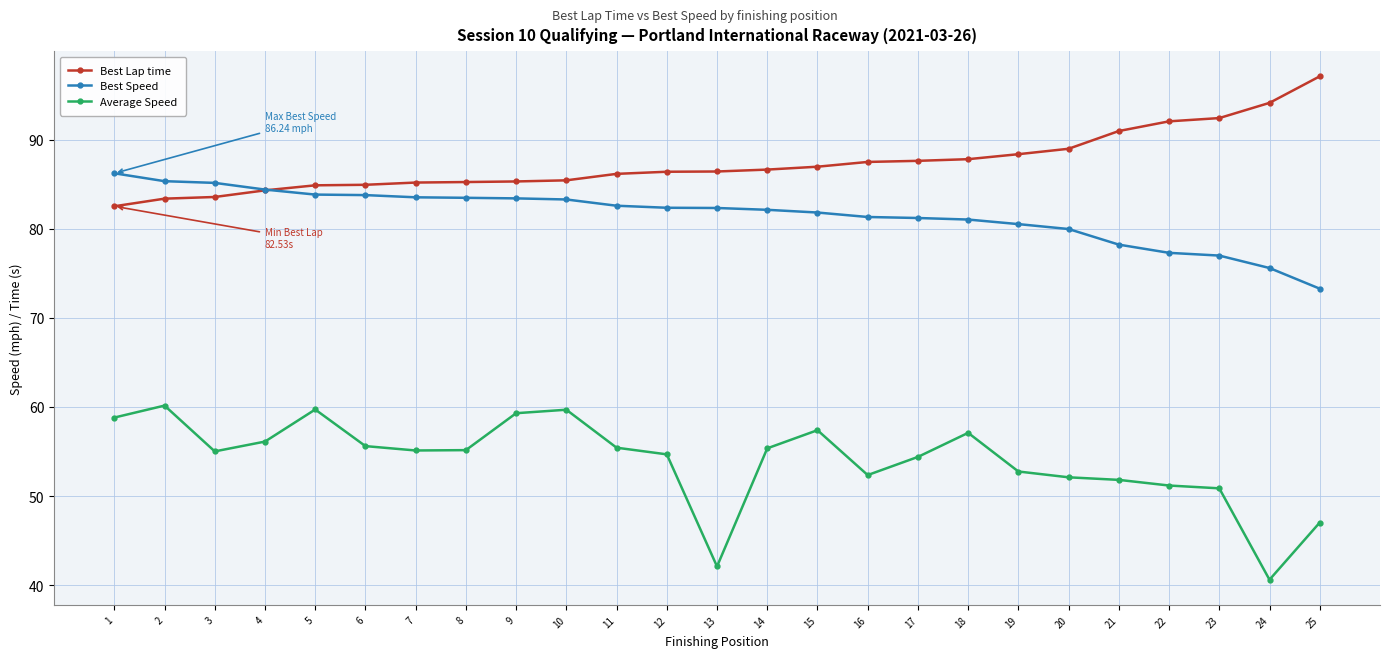

What is the sum of the Best Speed values at 15 and 22?

159.1